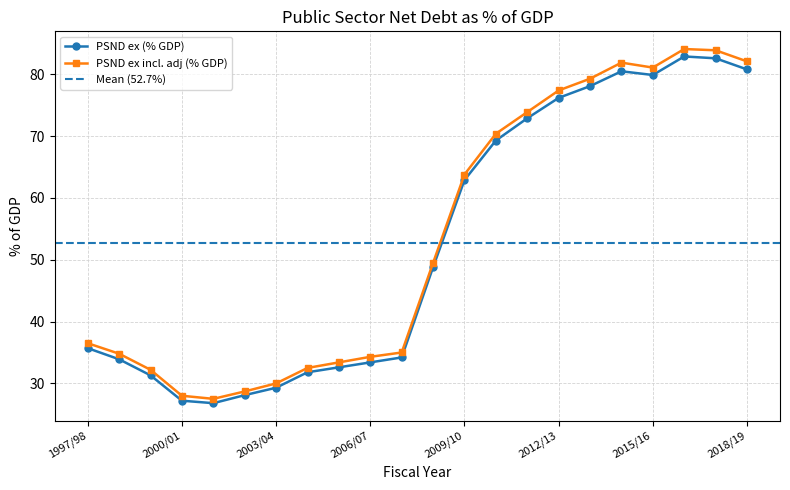

Which series has the largest total across all categories?

PSND ex incl. adj (% GDP)